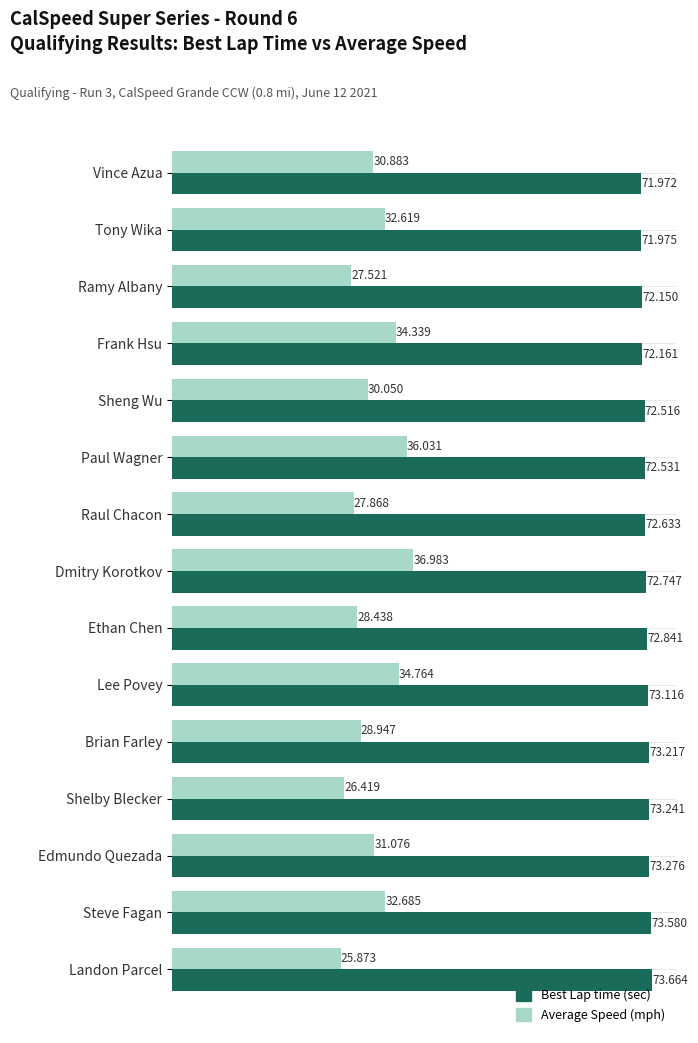

At which category is the sum across all series the highest?

Dmitry Korotkov